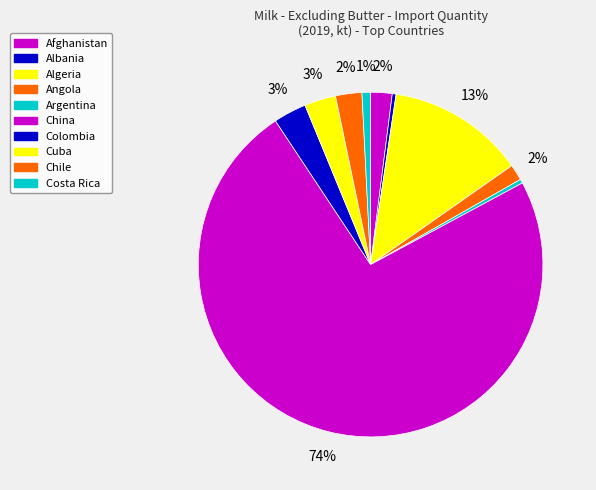

How many segments does this pie chart have?

10